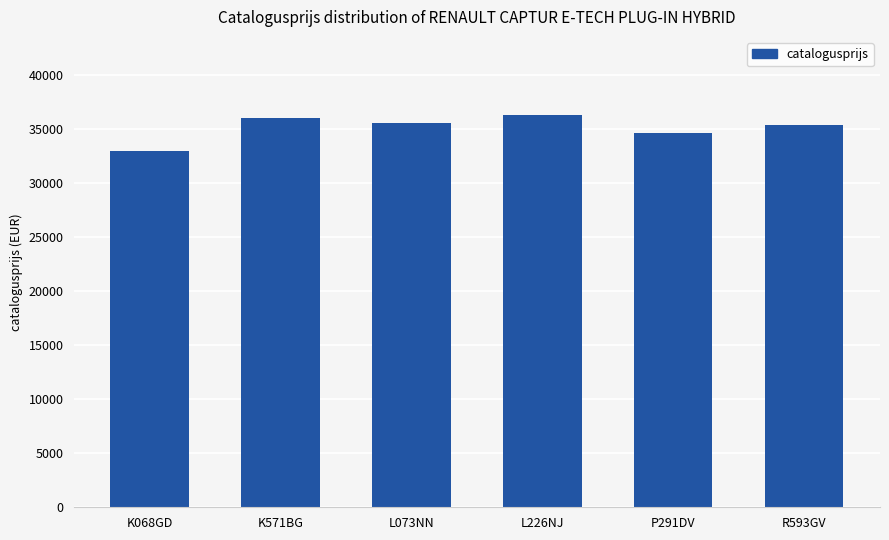

How many bars are there in total?

6